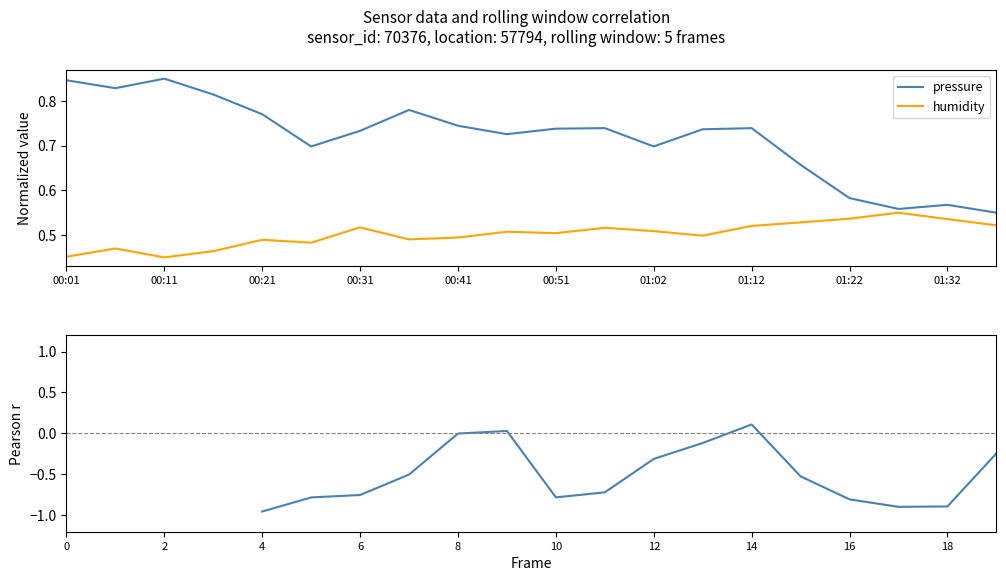

What are all the series names shown in the legend?

pressure, humidity